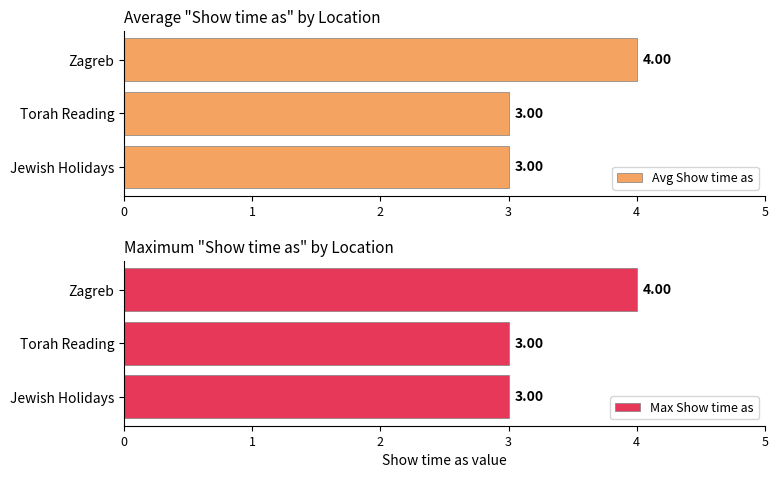

What are all the series names shown in the legend?

Avg Show time as, Max Show time as